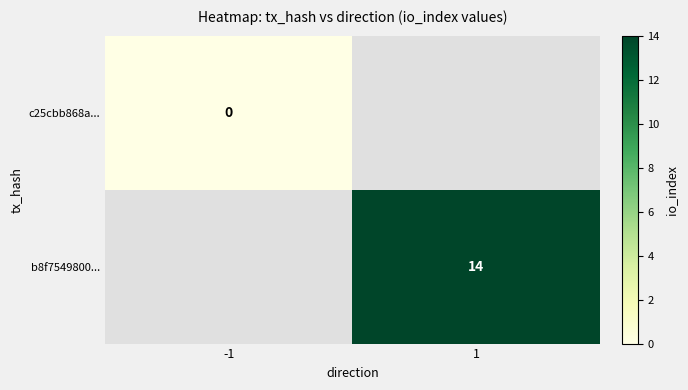

How many categories are shown in the chart?

2